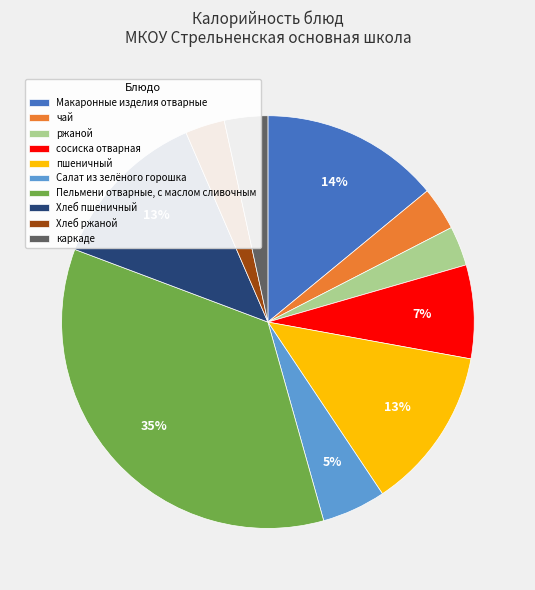

What percentage is the сосиска отварная slice, to the nearest percent?

7%